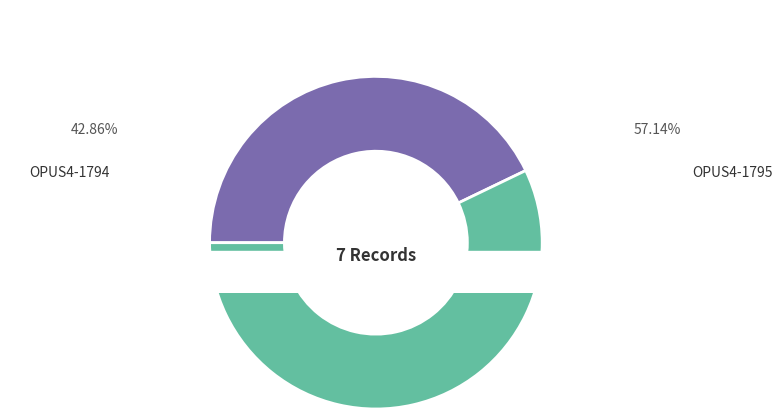

Is it true that OPUS4-1794 is 43% of the pie?

True